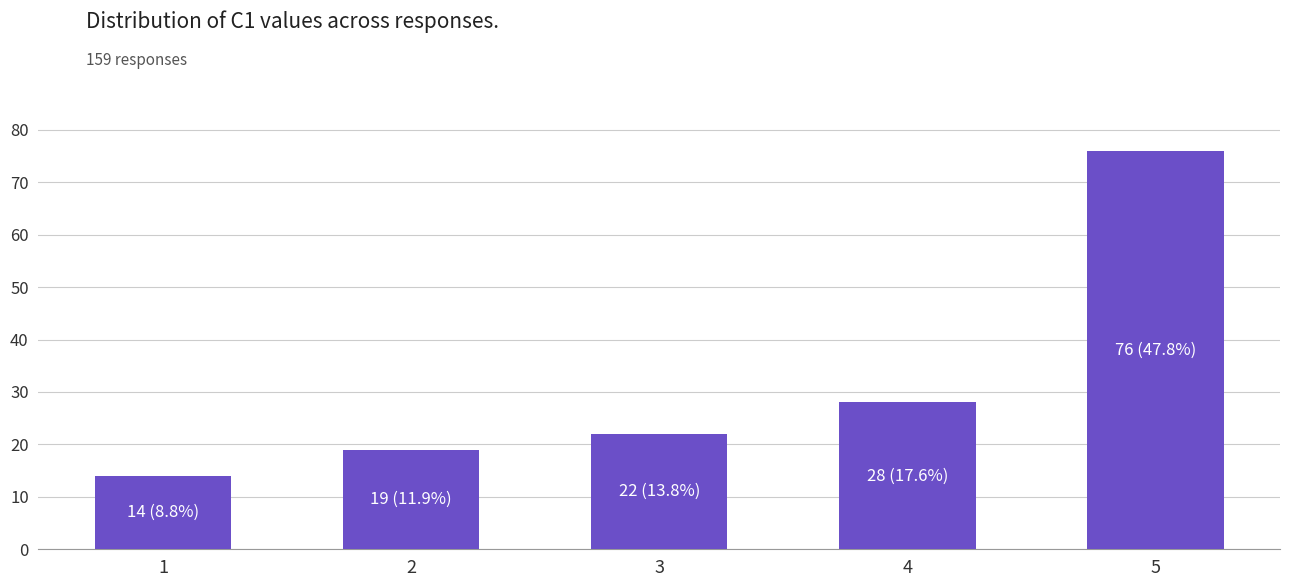

How many bars are there in total?

5